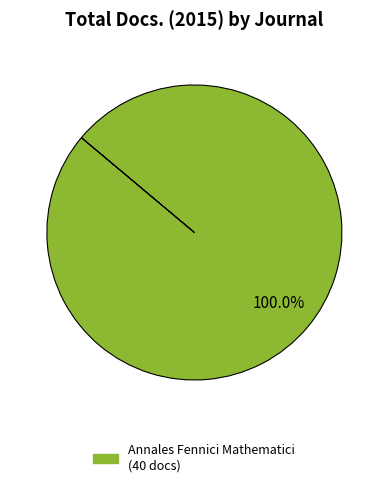

Is there a majority slice in this chart?

Yes